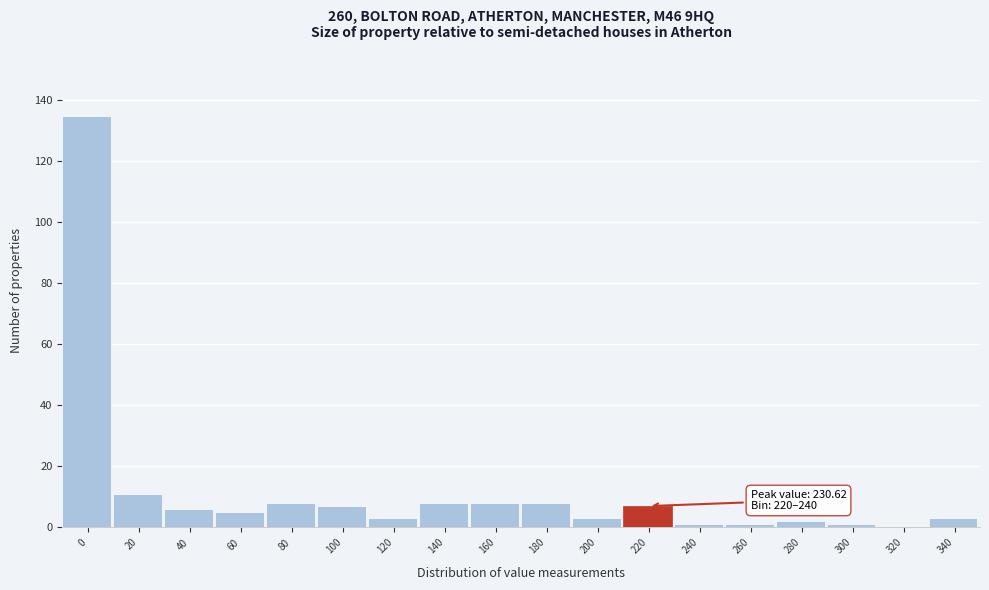

Reading left to right, extract all data points from this chart.

0=135	20=11	40=6	60=5	80=8	100=7	120=3	140=8	160=8	180=8	200=3	220=7	240=1	260=1	280=2	300=1	320=0	340=3